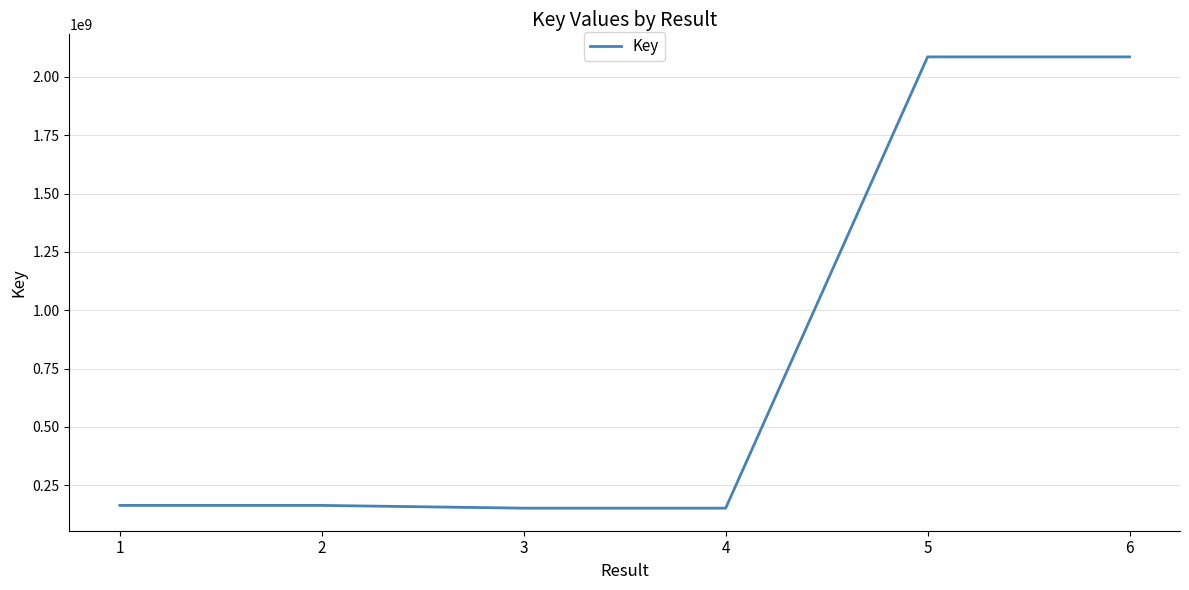

What is the maximum value shown in the chart?

2085831090